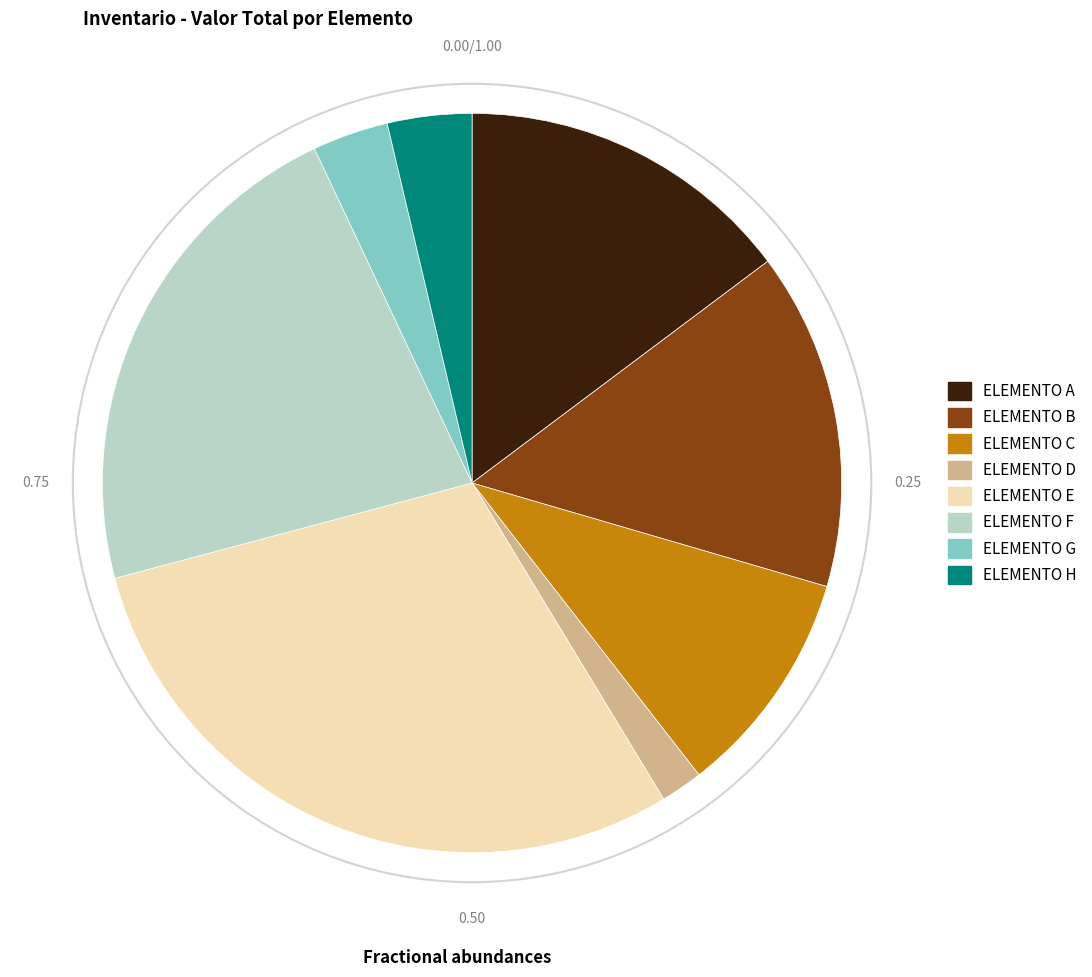

Combined, do ELEMENTO H and ELEMENTO B account for over 50%?

No